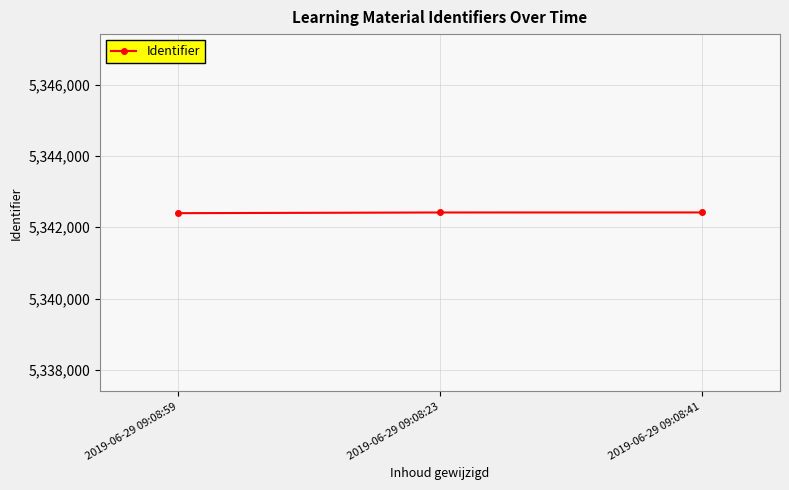

The chart shows a value of 3034578 at 2019-06-29 09:08:41. True or false?

False